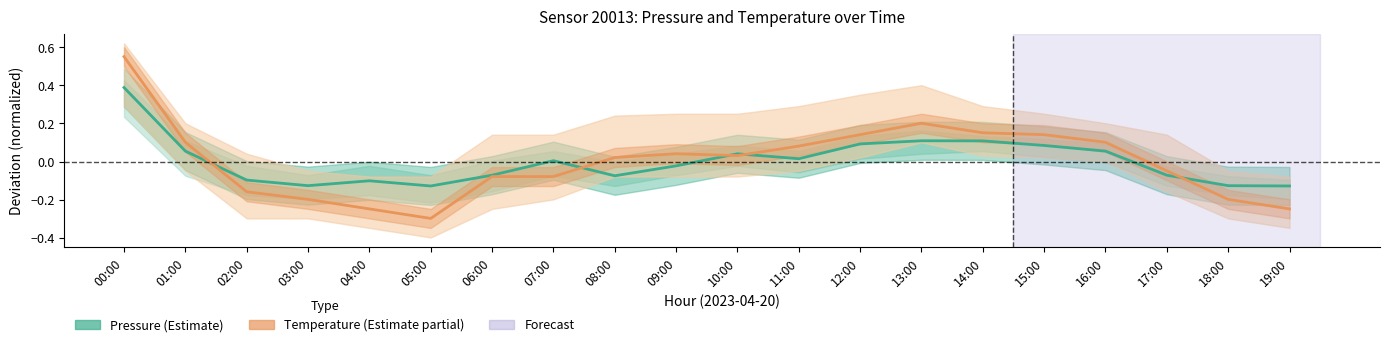

What position from the left is 08:00?

9